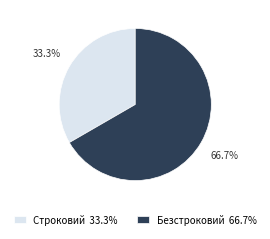

To the nearest percent, what is the combined percentage of Строковий and Безстроковий?

100%